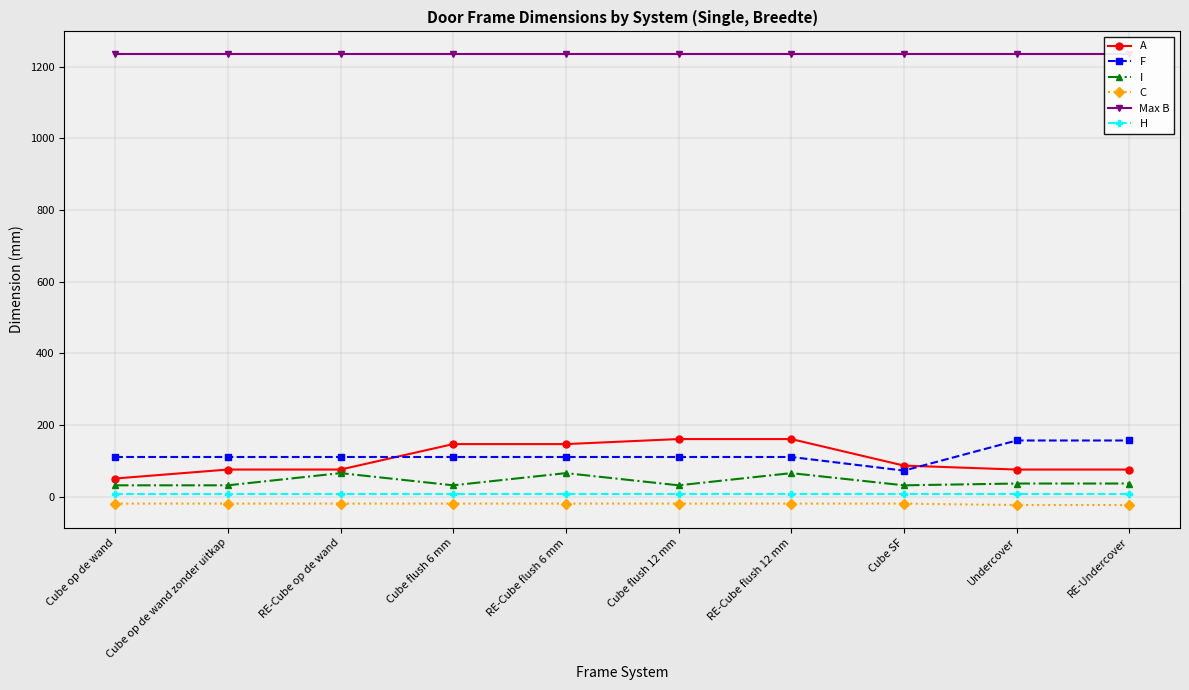

What is the maximum value shown in the chart?

1235